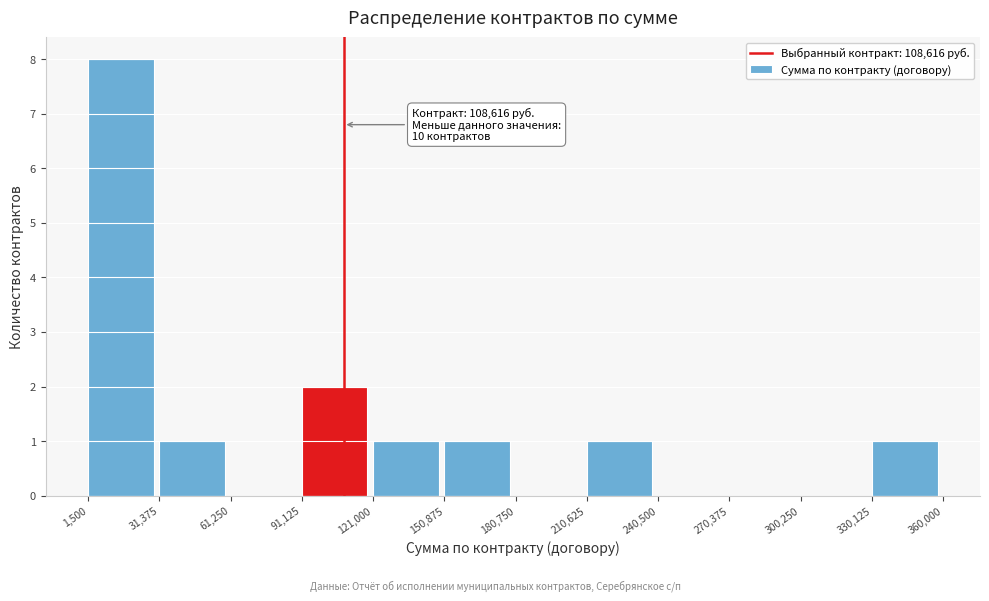

Over which range of the x-axis is the bar tallest?

1,500 to 31,375